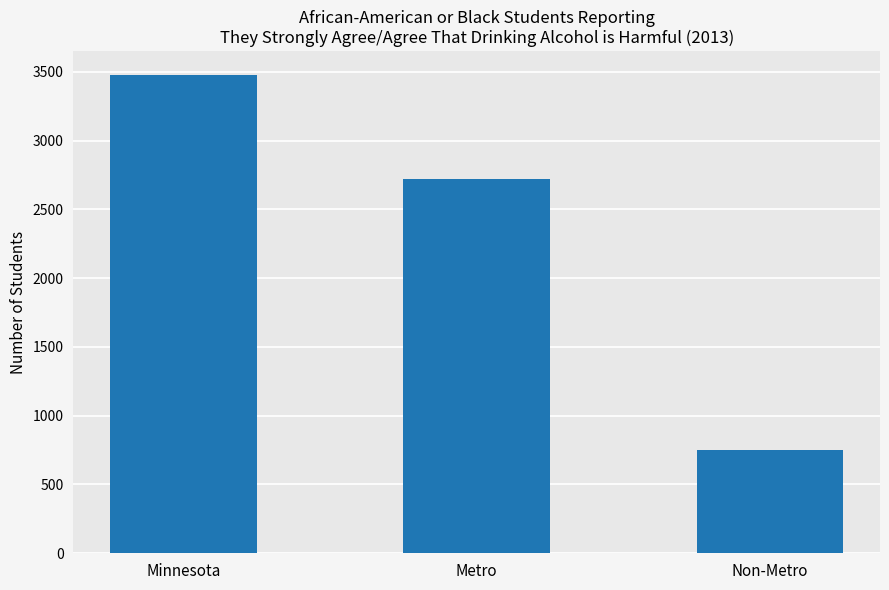

Reading left to right, list all the values displayed in this chart.

3476	2724	752